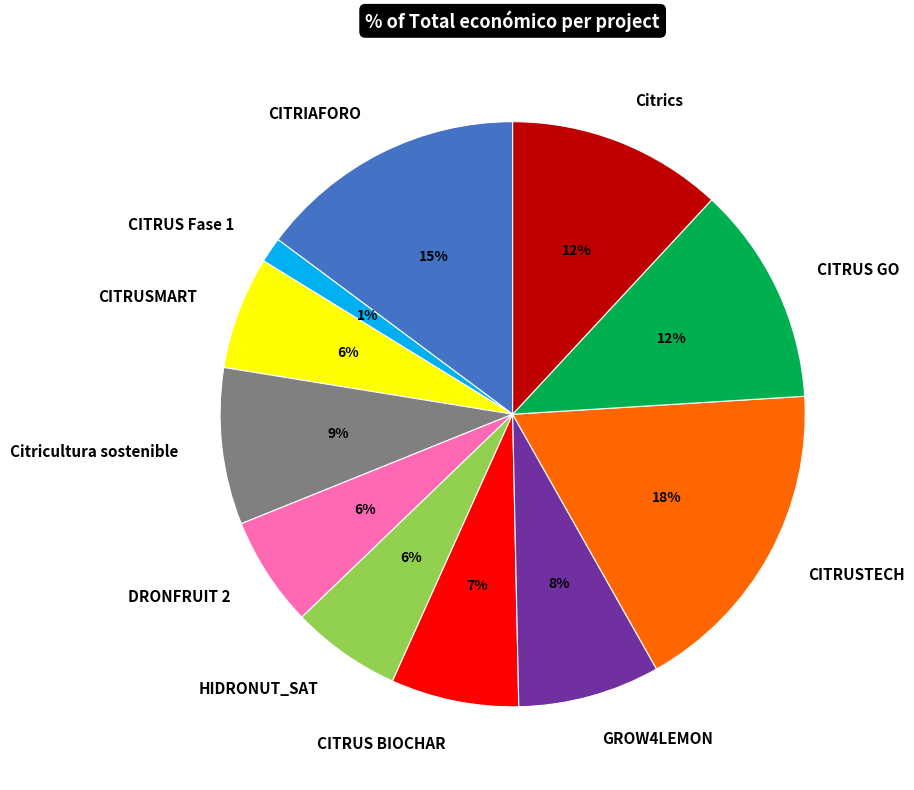

To the nearest percent, what is the average slice percentage?

9%